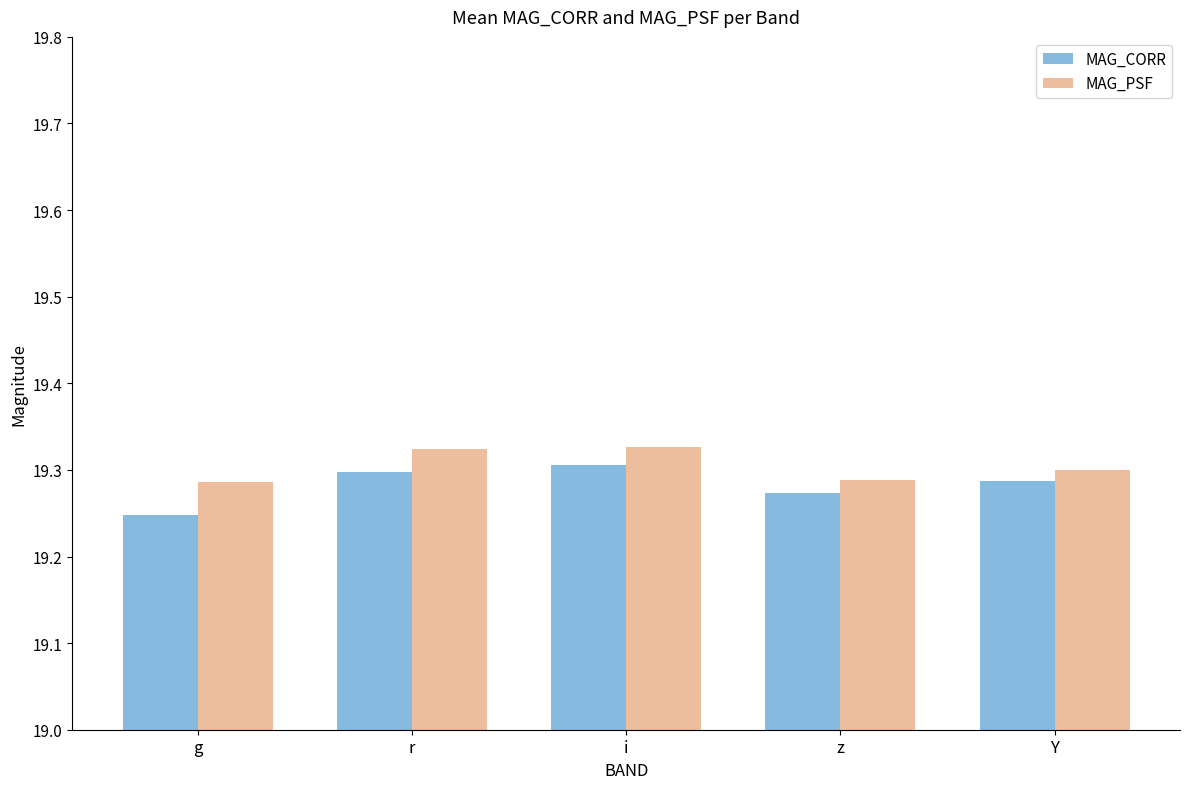

Count the MAG_CORR values in the range 19 to 20.

5